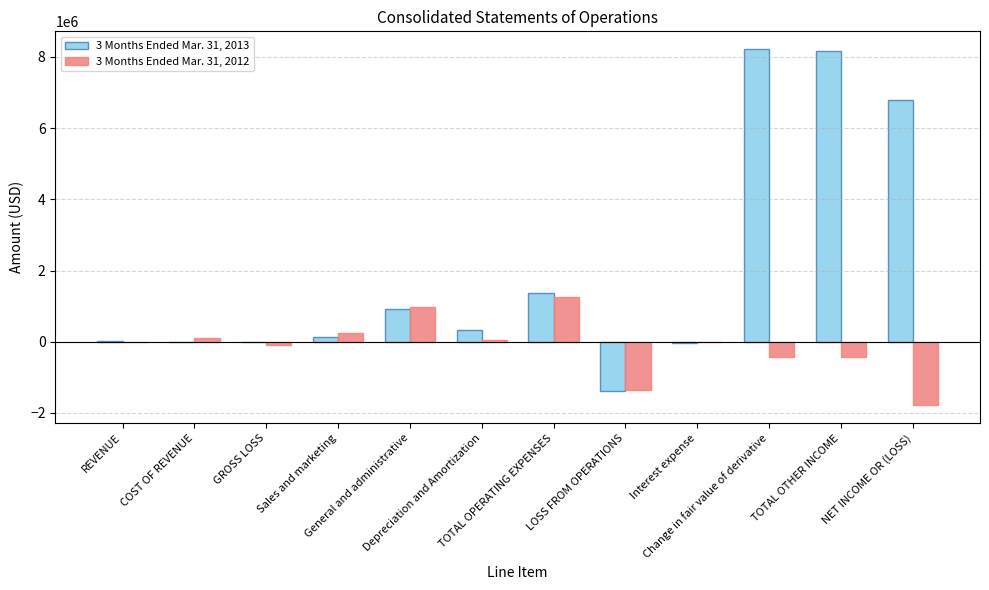

Which series has the largest total across all categories?

3 Months Ended Mar. 31, 2013